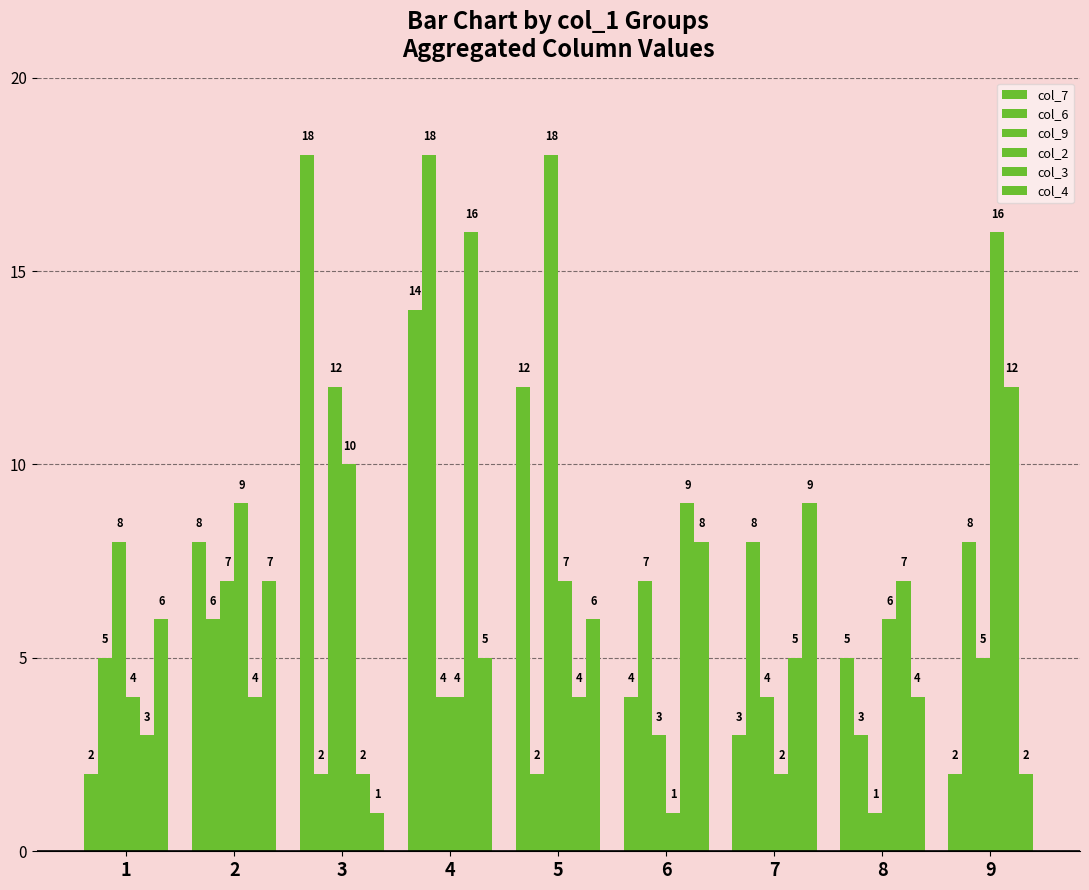

The col_7 series shows 2 at 9. True or false?

True